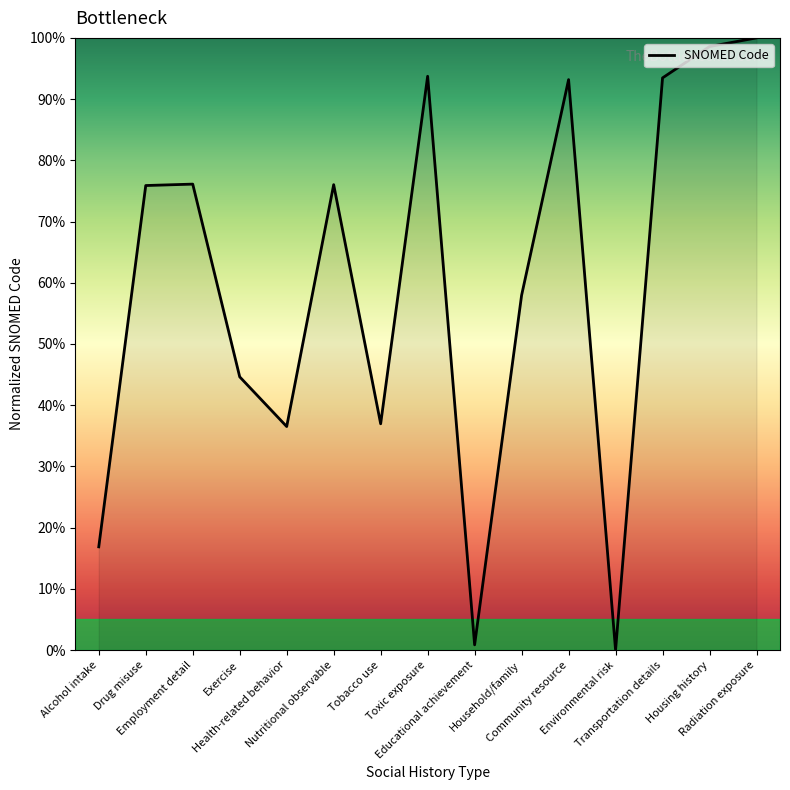

How many lines are shown in the chart?

1